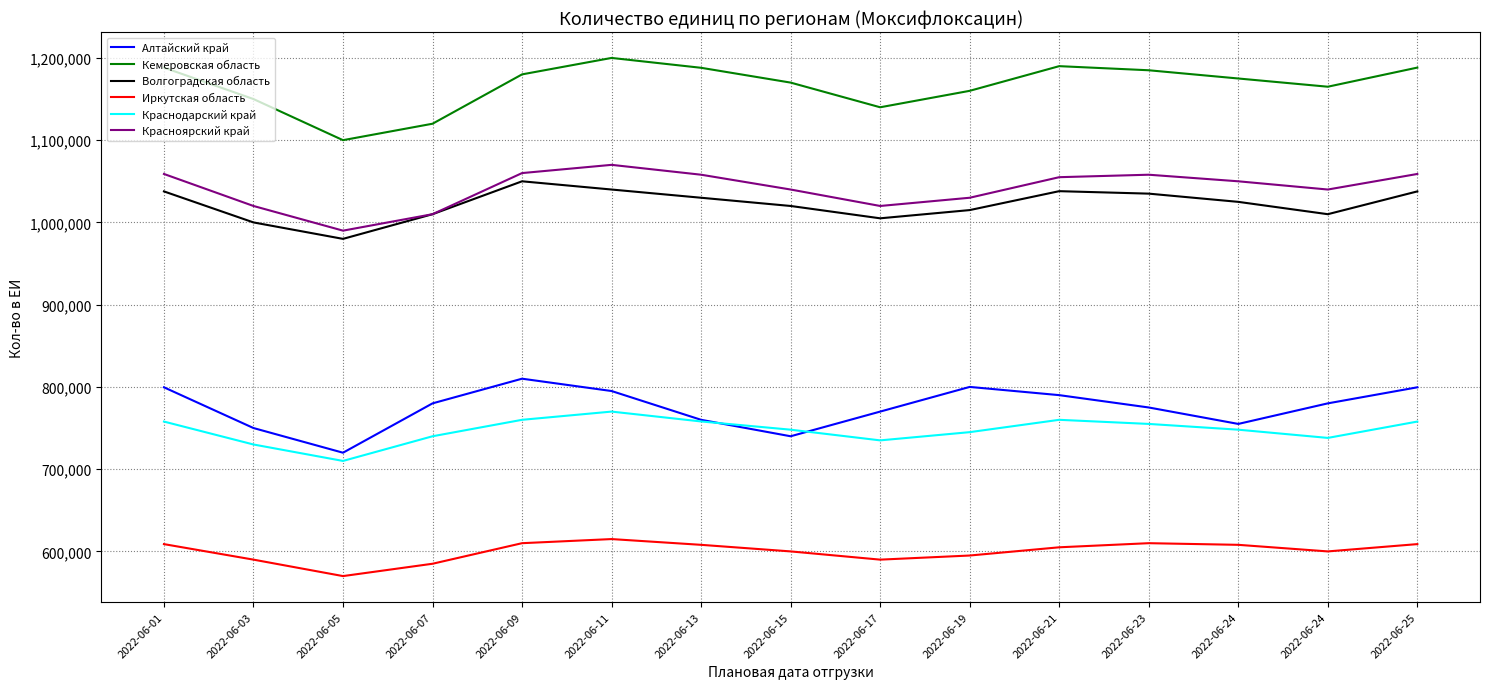

What are all the series names shown in the legend?

Алтайский край, Кемеровская область, Волгоградская область, Иркутская область, Краснодарский край, Красноярский край